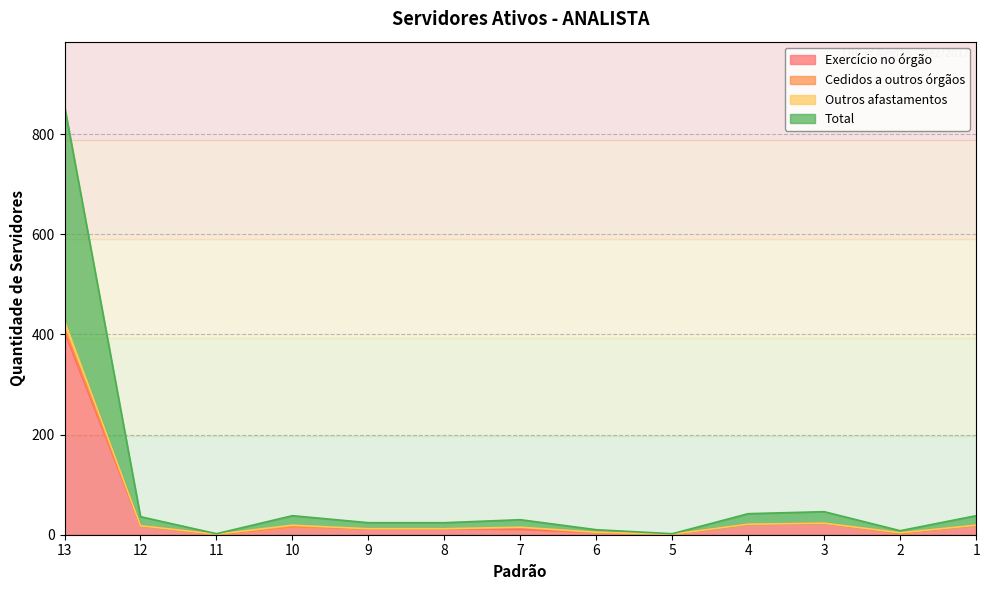

True or false: Total and Outros afastamentos cross at least once.

False